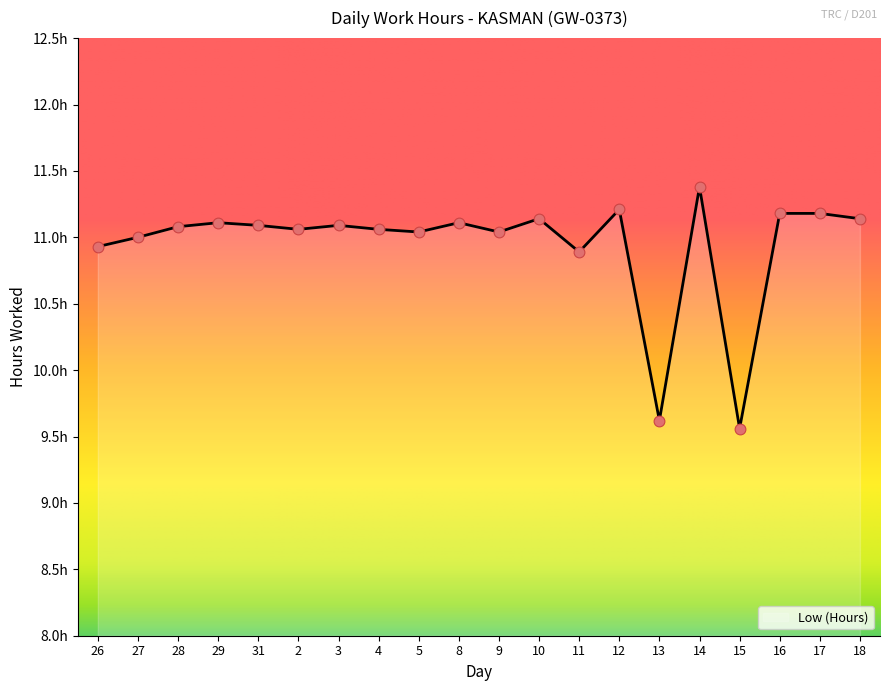

What is the ratio of the value at 3 to the value at 26?

1.0